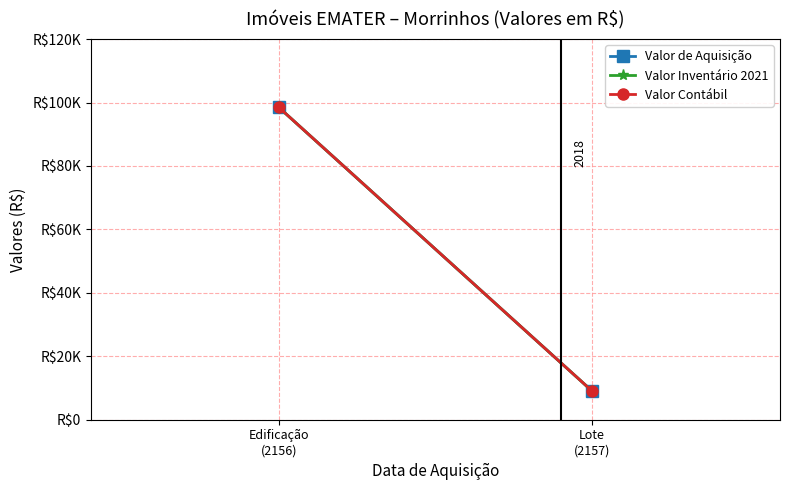

At Edificação
(2156), list the series in order from smallest to largest.

Valor de Aquisição, Valor Inventário 2021, Valor Contábil